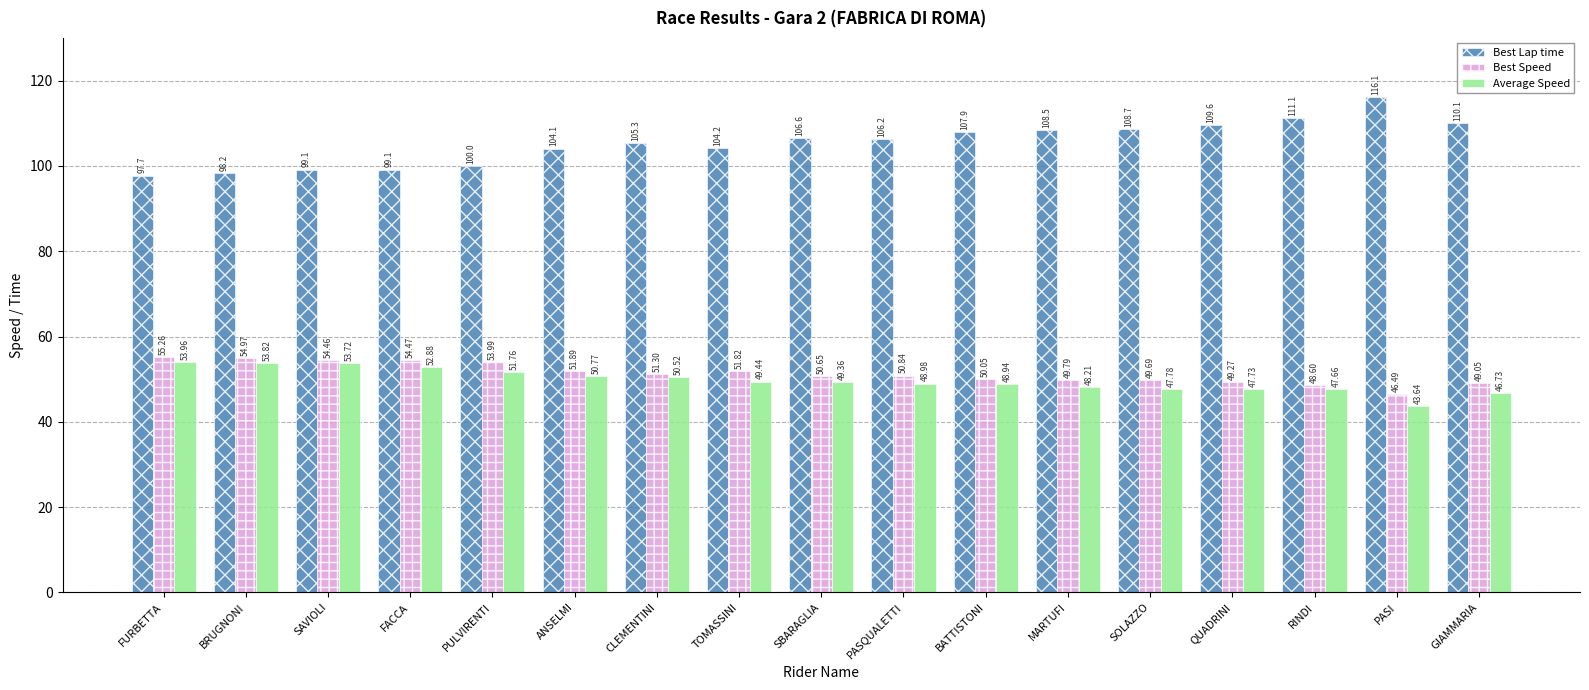

What is the difference between the maximum and minimum values in the Best Lap time series?

18.4